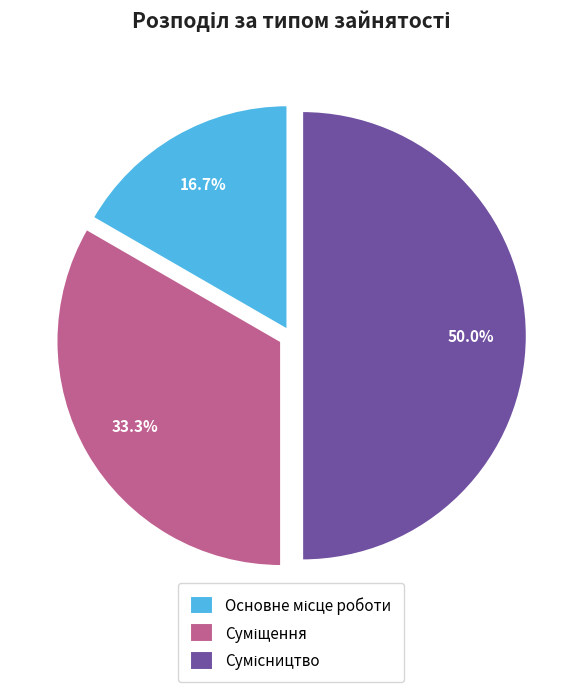

Count the number of slices in the pie.

3